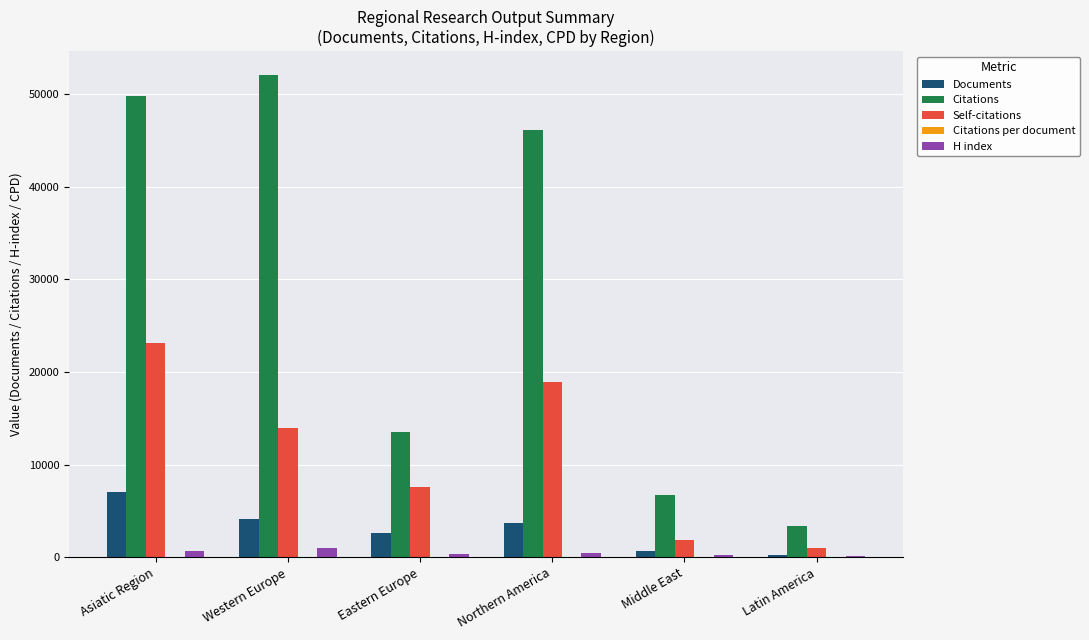

True or false: Self-citations has a value of 962.0 at Latin America.

True